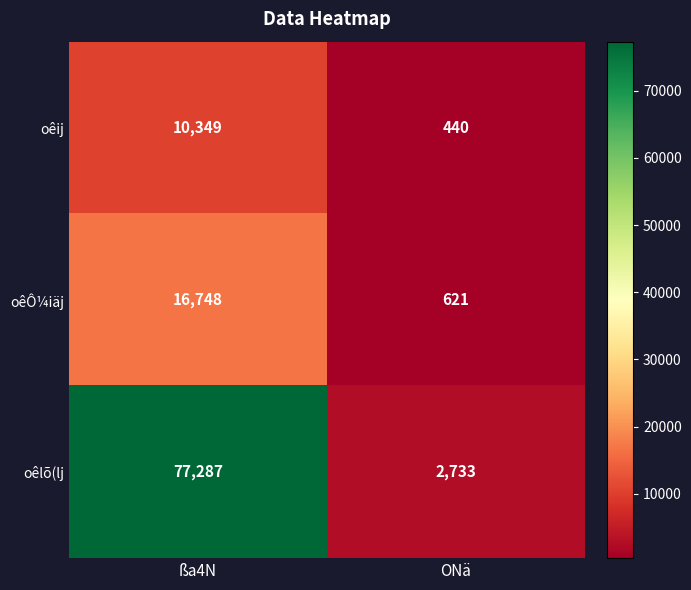

At which label is oêij closest to 5394?

ONä